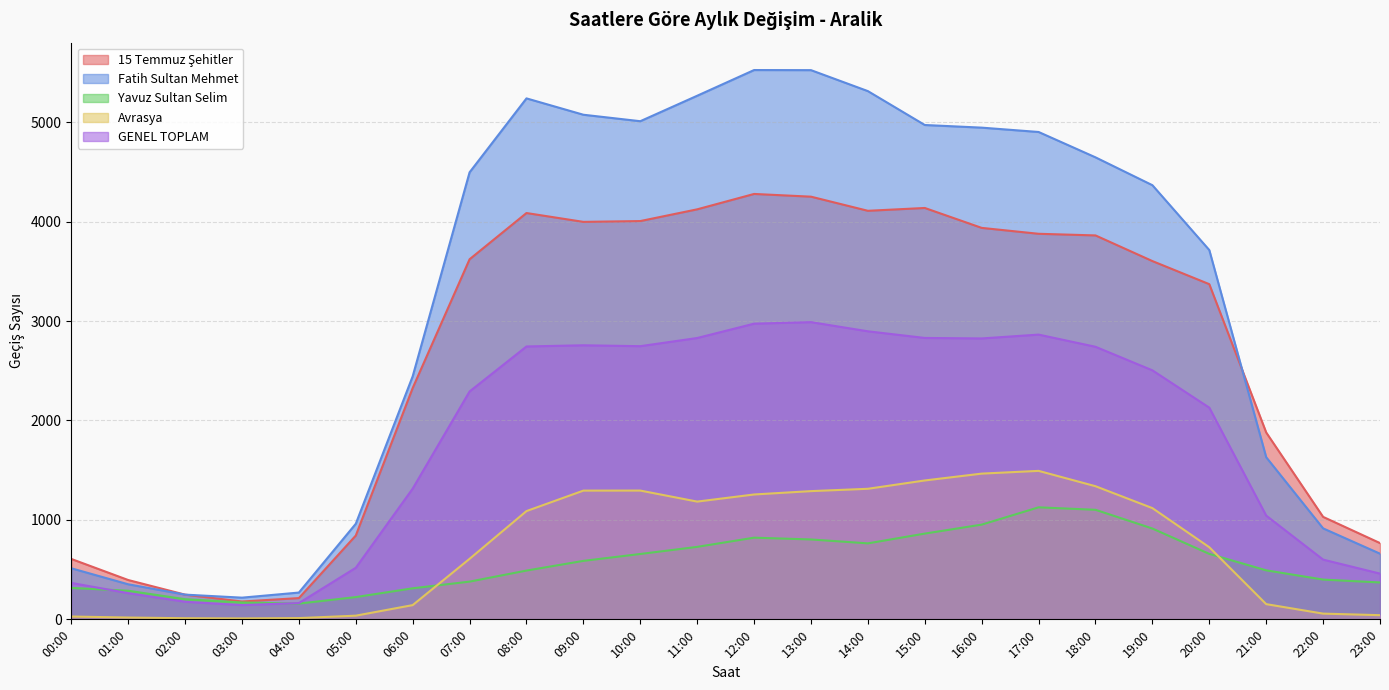

What is the value of the Avrasya point at the 22nd from the left?

153.0